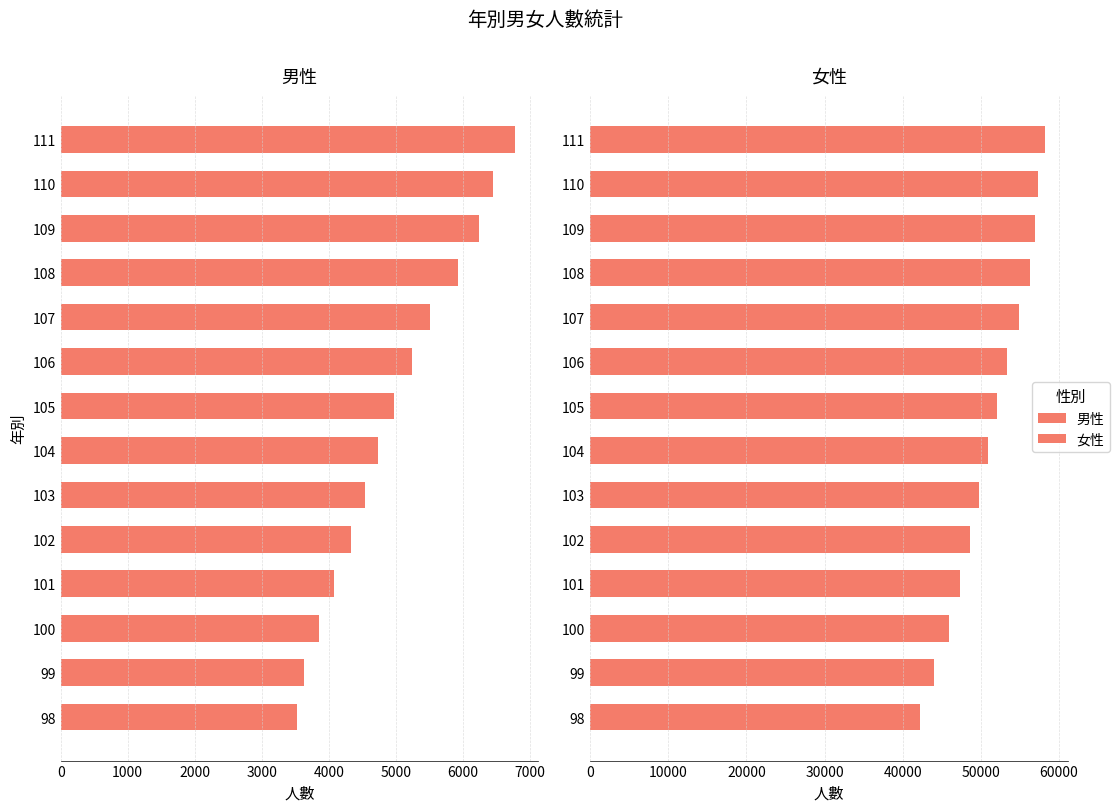

Between 98 and 104, which is larger?

104